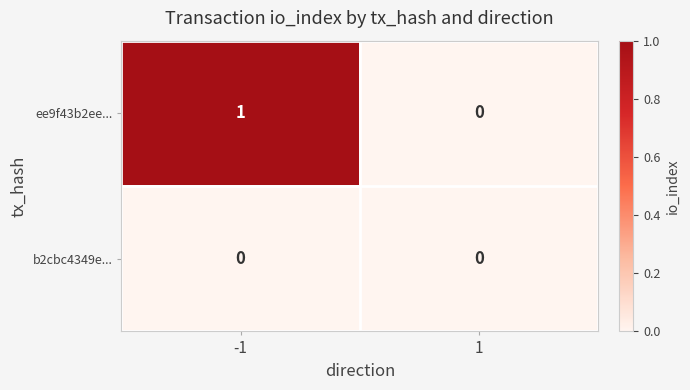

Rank the categories by ee9f43b2ee... value from lowest to highest.

1, -1